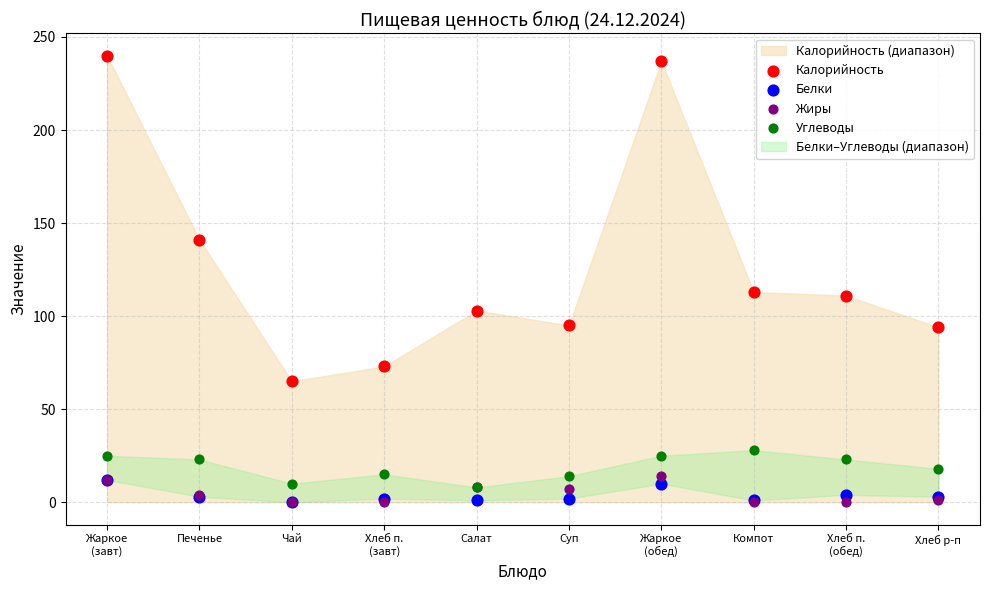

Which series has the widest spread of Y values?

Калорийность